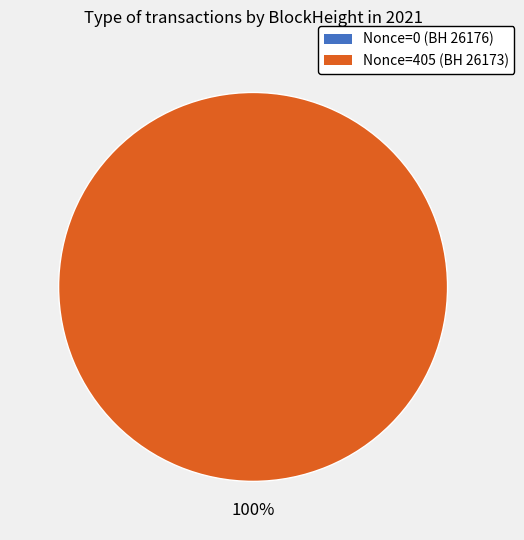

Is the sum of 26173 and 26176 greater than half?

Yes